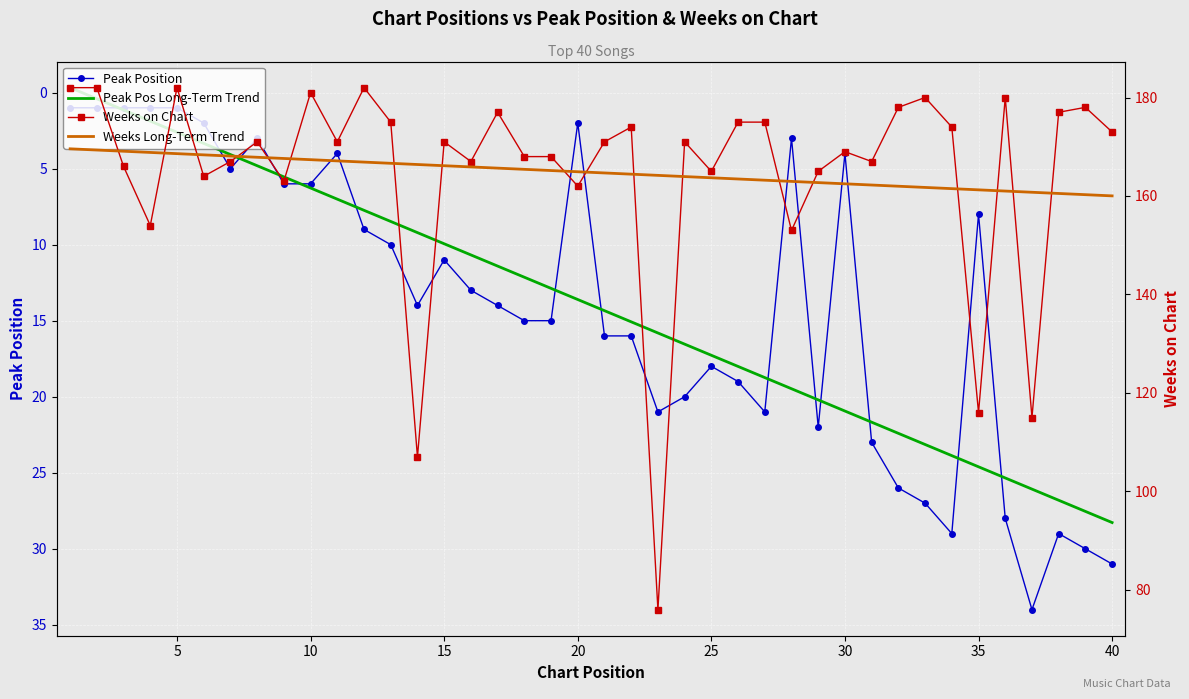

At how many categories does at least one series exceed 152?

40